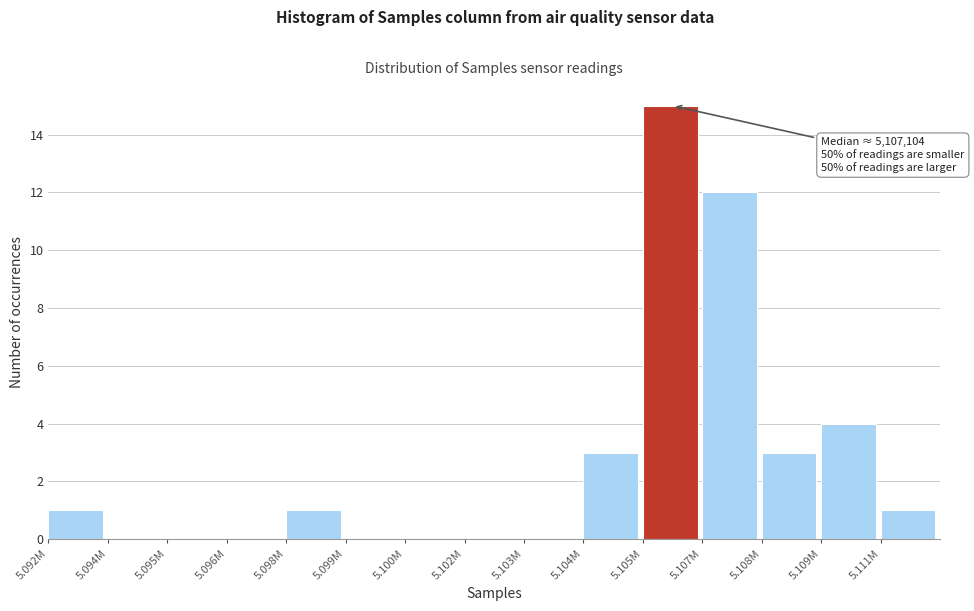

Reading left to right, what are all the values shown in this chart?

5.092M=1	5.094M=0	5.095M=0	5.096M=0	5.098M=1	5.099M=0	5.100M=0	5.102M=0	5.103M=0	5.104M=3	5.105M=15	5.107M=12	5.108M=3	5.109M=4	5.111M=1